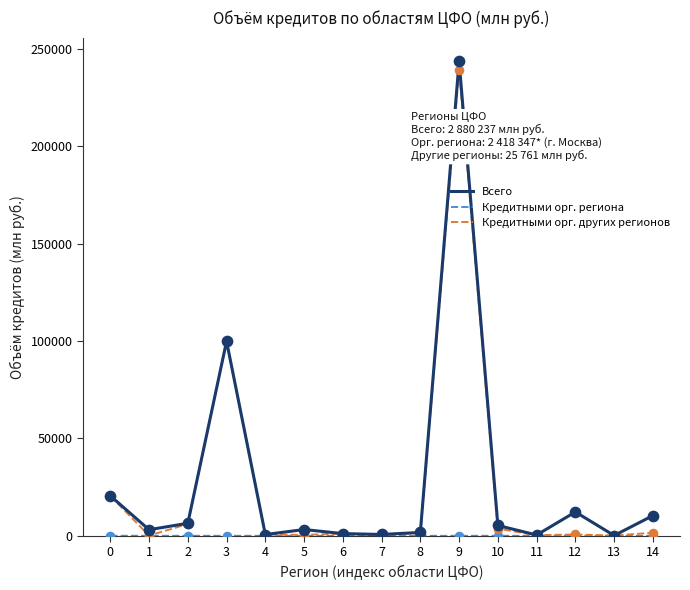

At which category is the sum across all series the highest?

9